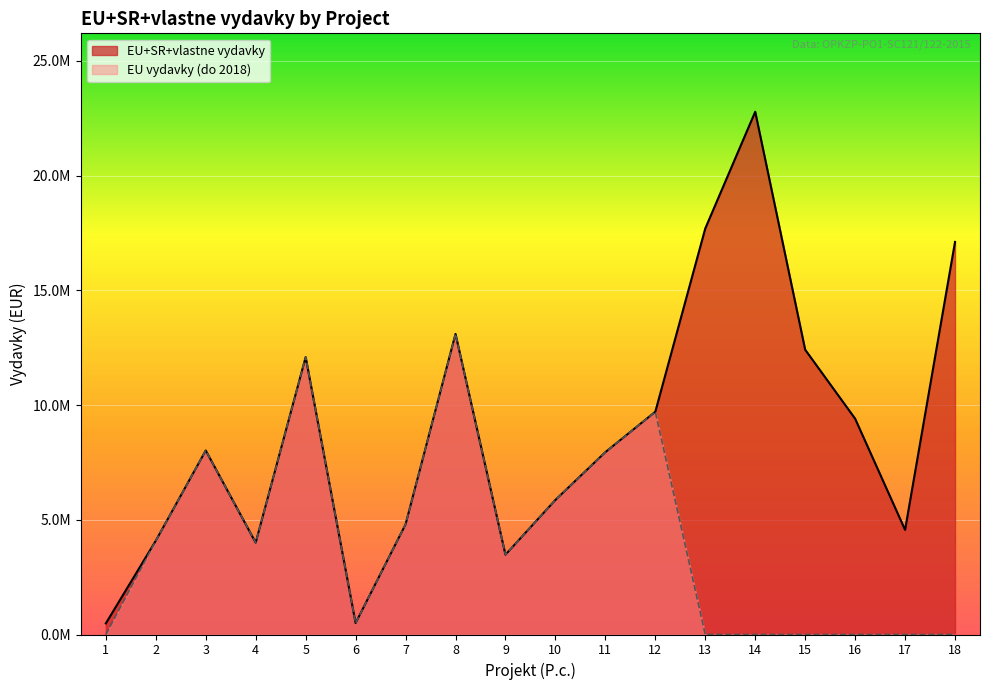

True or false: EU vydavky (subset) has a value of 0.0 at 14.

True